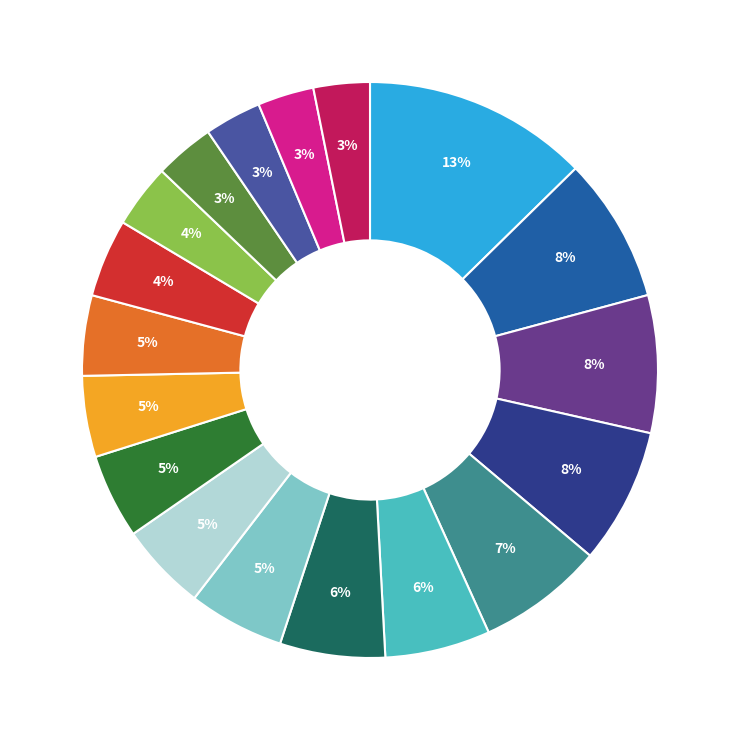

Does any single category account for the majority?

No